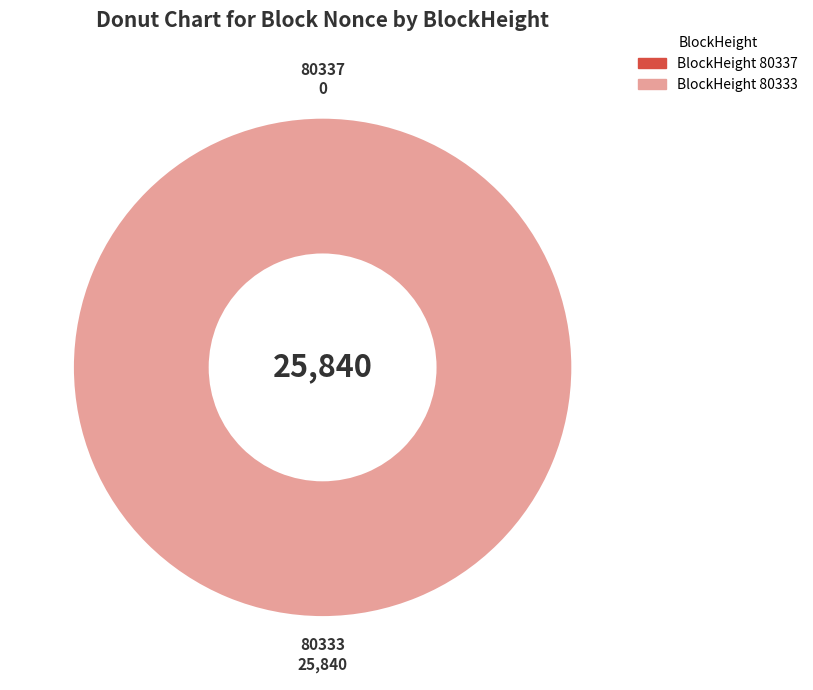

What percentage is the 80333 slice, to the nearest percent?

100%